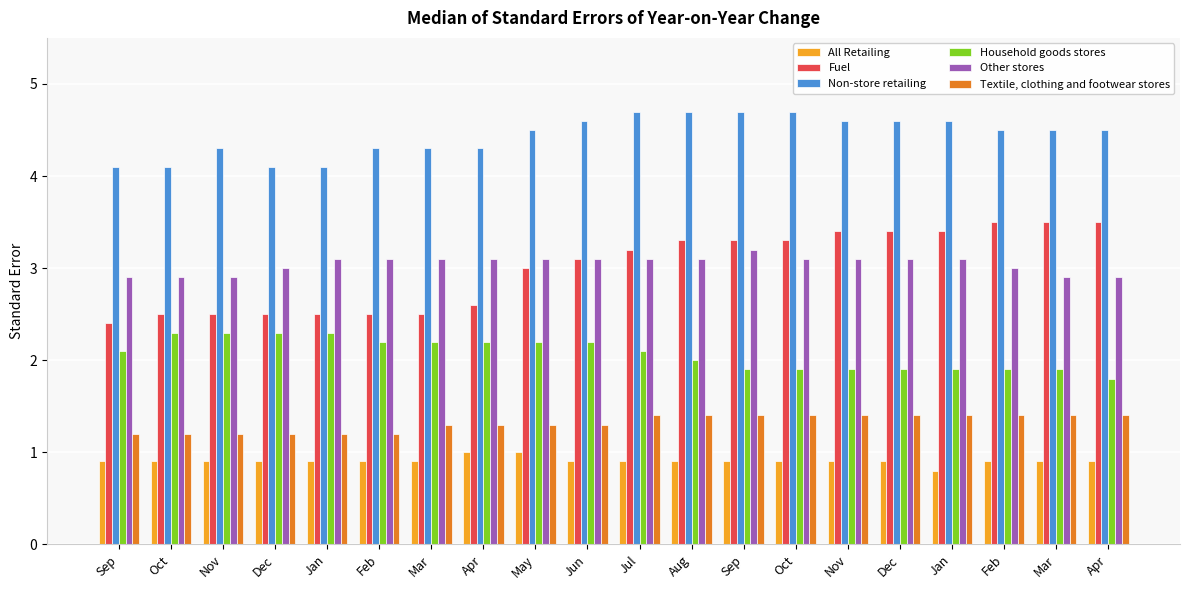

True or false: Fuel has a value of 1.9 at Oct.

False